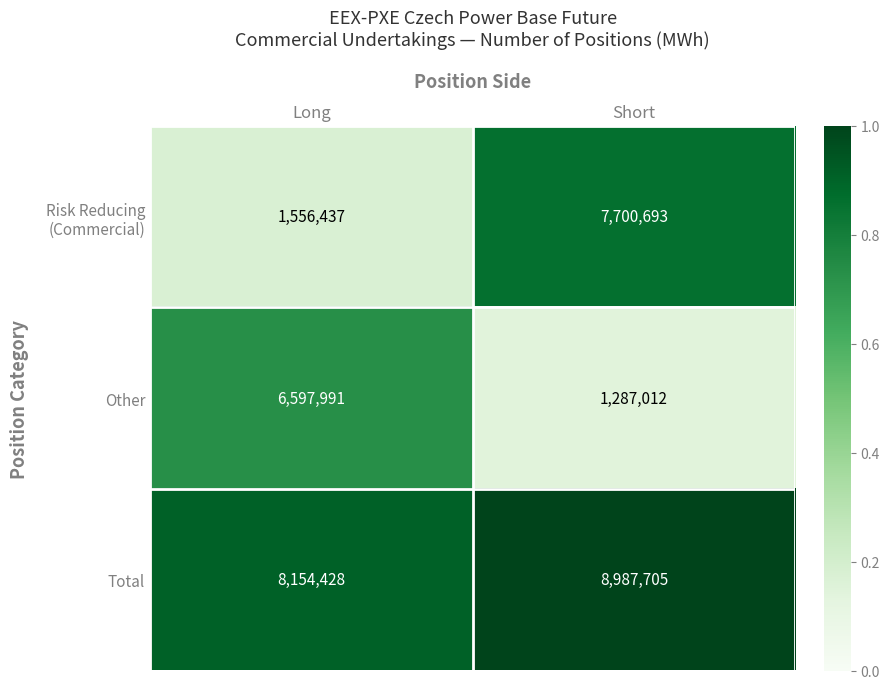

Rank the categories by Other value from lowest to highest.

Short, Long